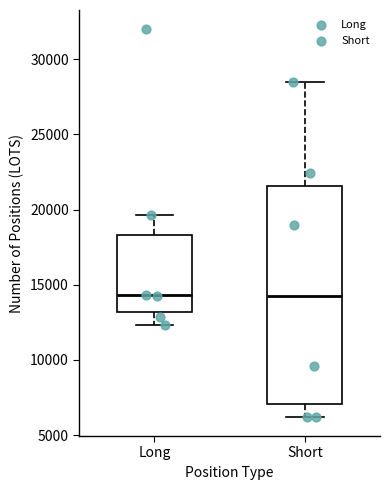

Reading left to right, read every box against the y-axis: the position of its median line, the range the box covers, and the ends of its whiskers. The values are not printed on the chart, so give them approximately, as read against the axis.

Long: median 14500, box 13000 to 18500, whiskers 12500 to 19500
Short: median 14500, box 7000 to 21500, whiskers 6000 to 28500